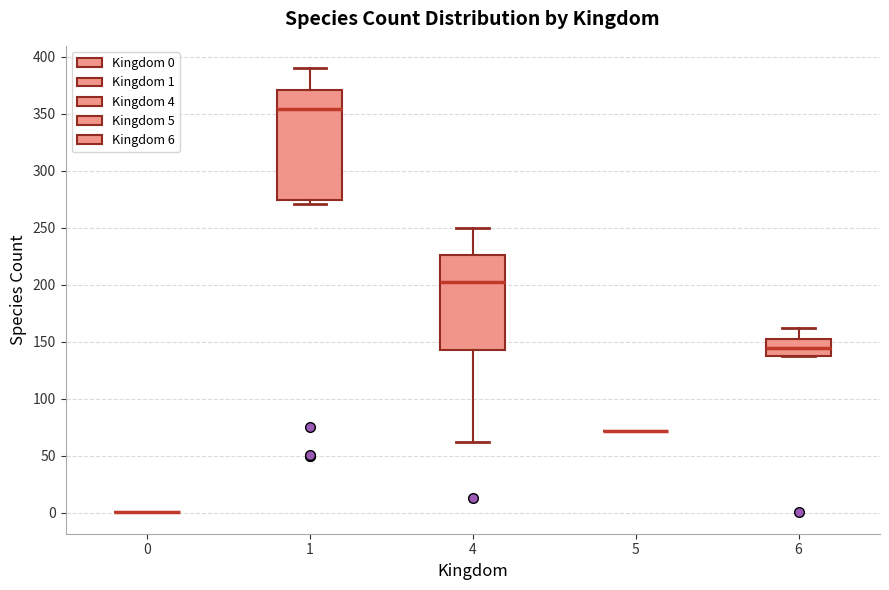

Where does the upper whisker of the box at x = 4 end on the y-axis? The values are not printed on the chart, so give them approximately, as read against the axis.

250